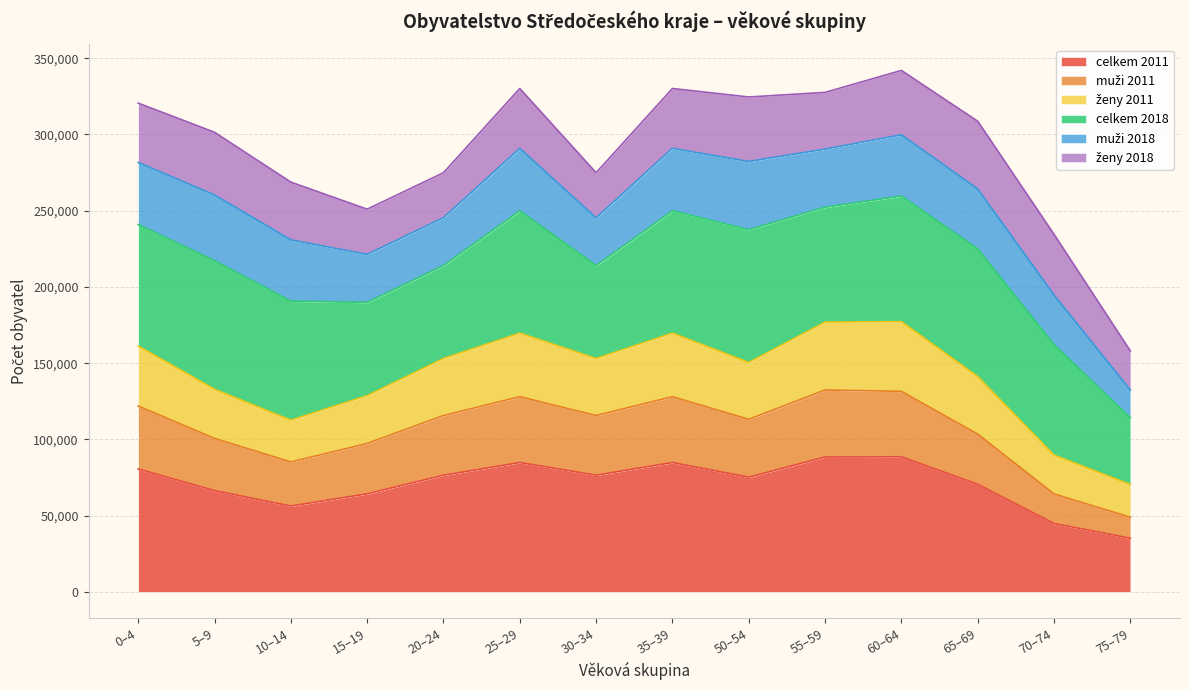

What is the maximum value for celkem 2011?

88604